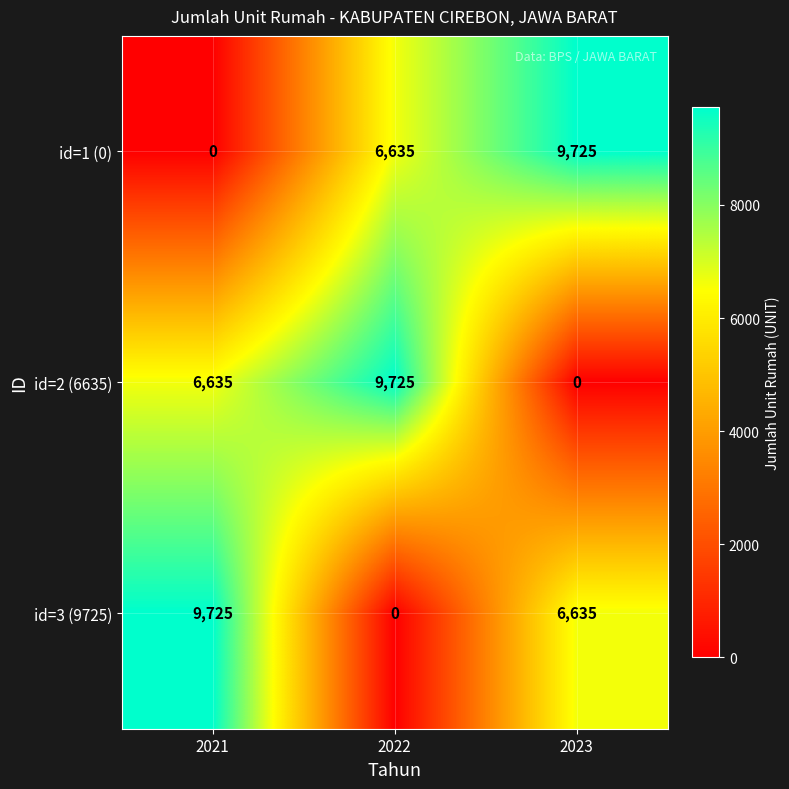

How many values in id=1 (0) are above zero?

2